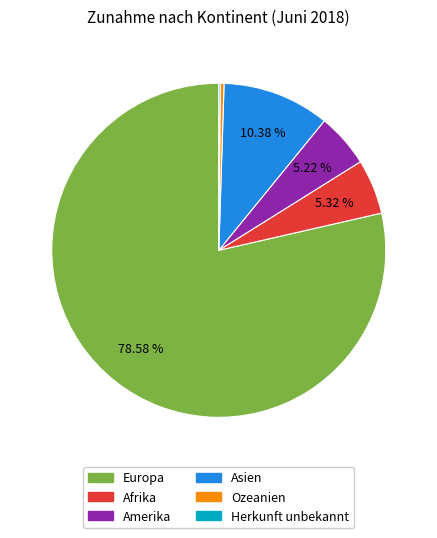

To the nearest percent, what is the average slice percentage?

17%